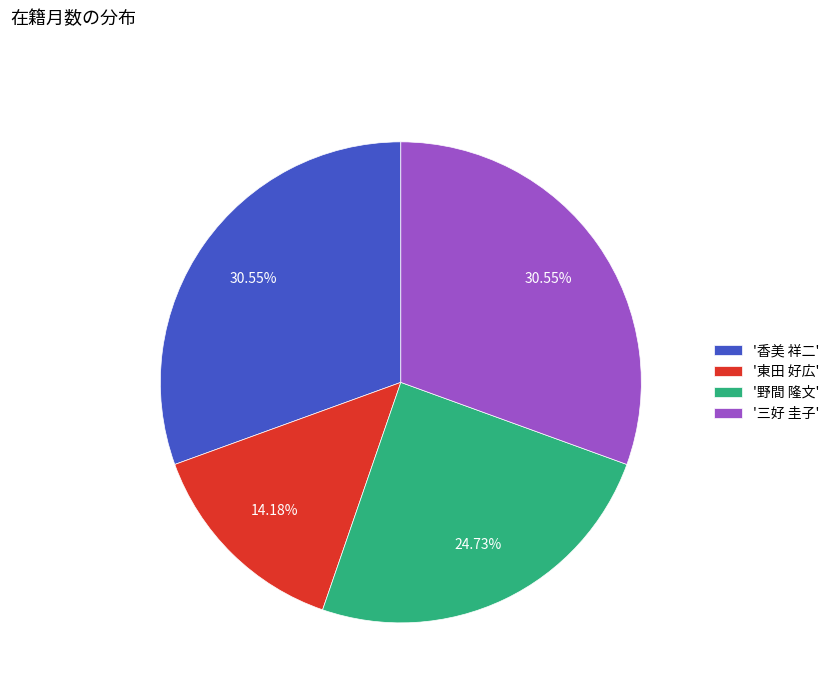

Approximately how many times larger is the value at '野間 隆文' compared to '東田 好広'?

1.7